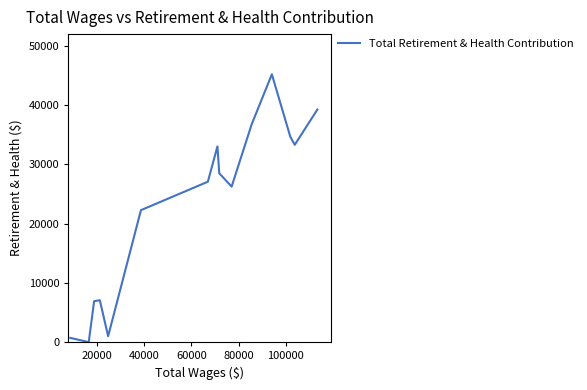

What is the greatest value displayed?

45228